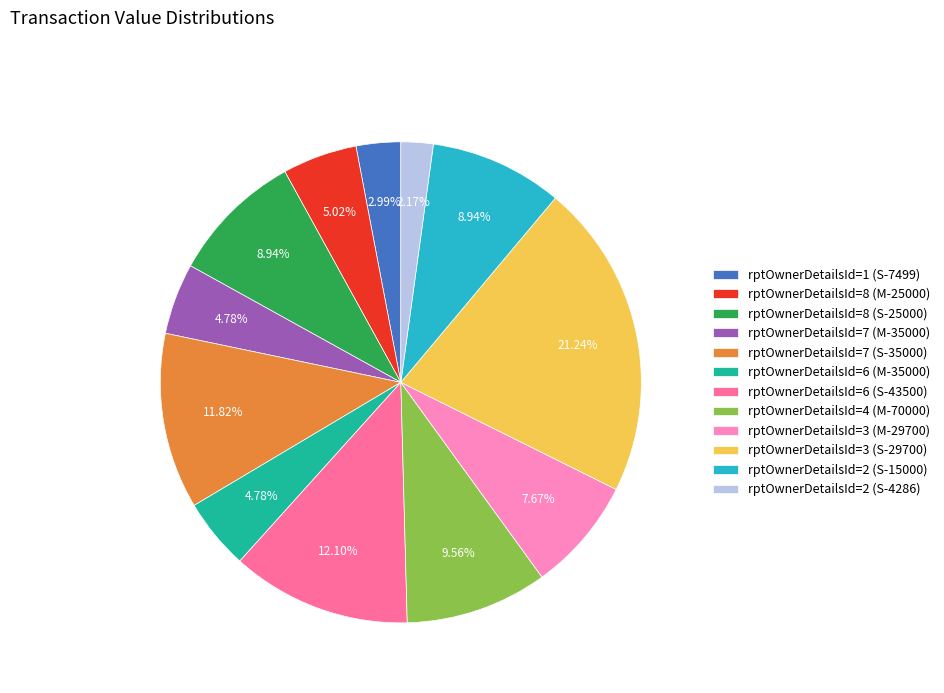

Do rptOwnerDetailsId=2 (S-15000) and rptOwnerDetailsId=6 (M-35000) together represent more than half of the pie?

No